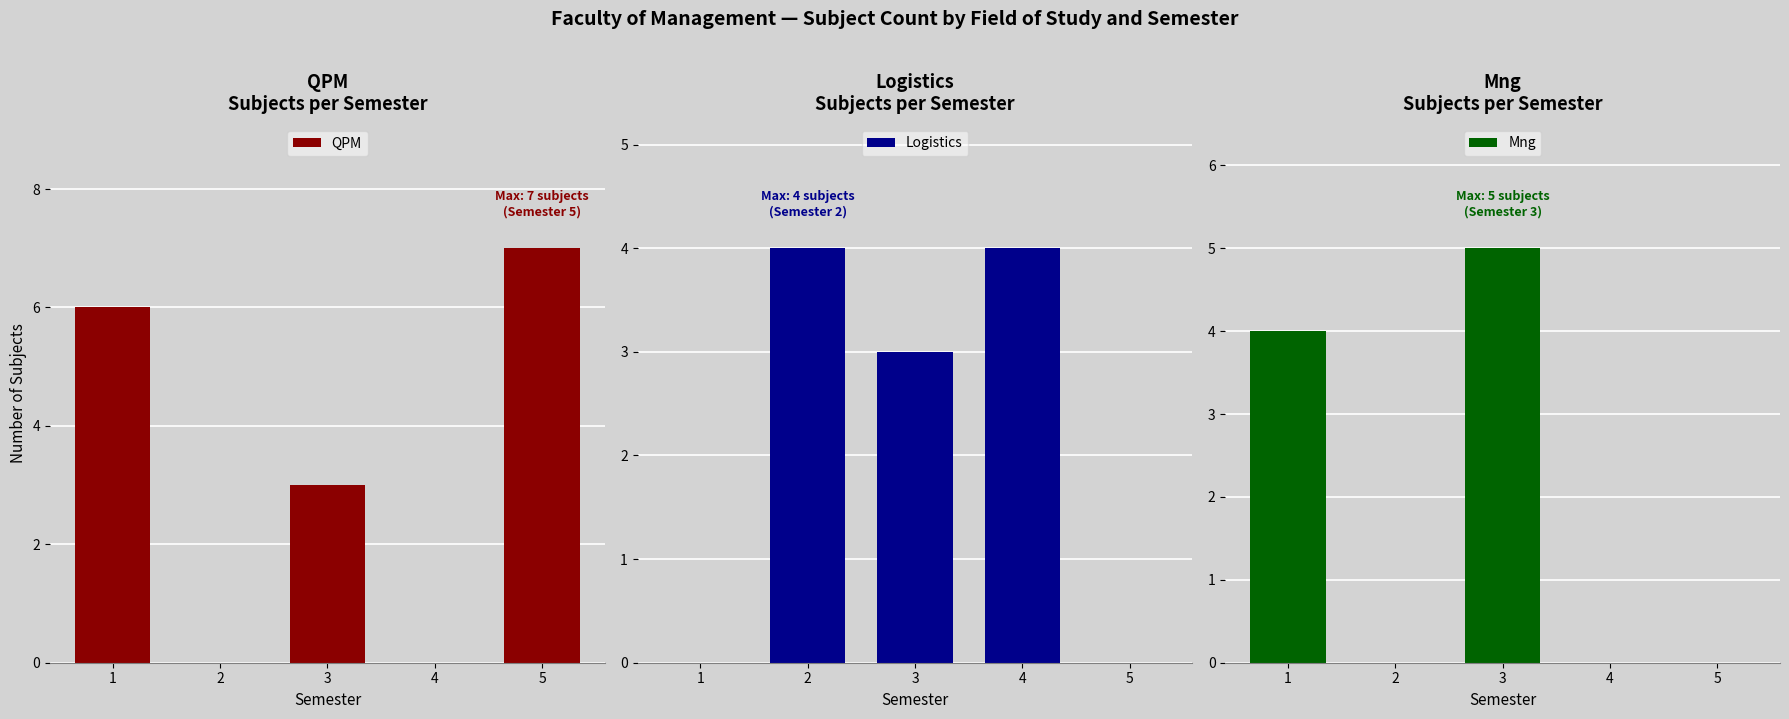

Which series has the widest spread of values?

QPM